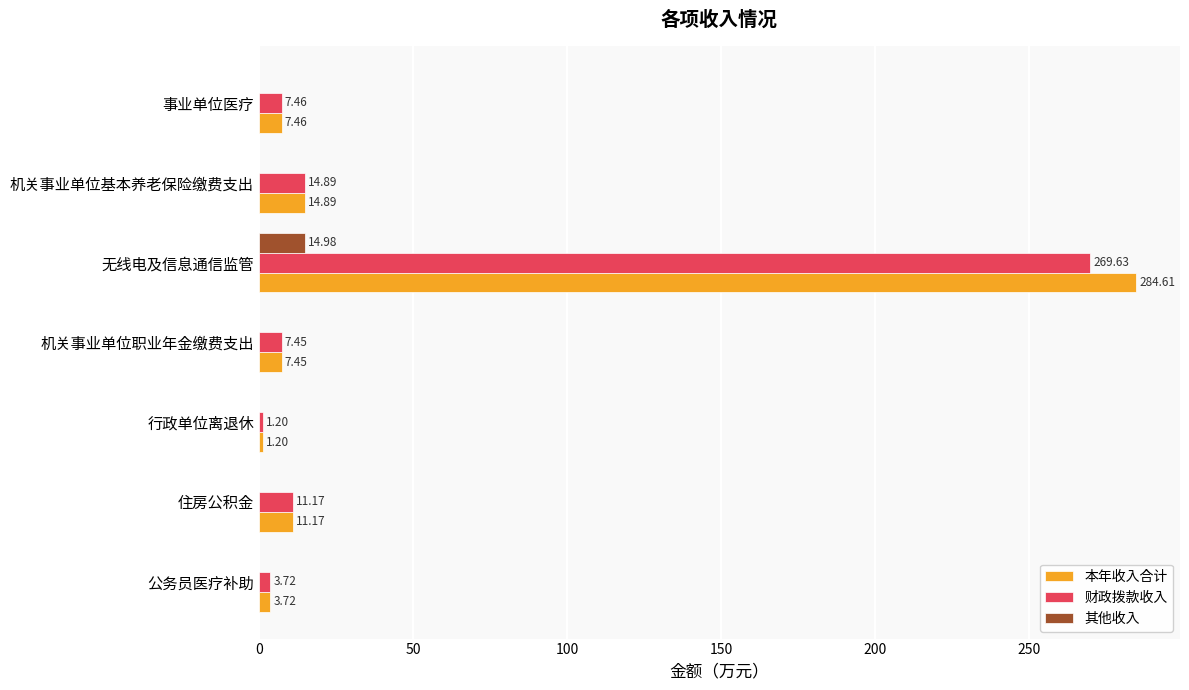

What are all the series names shown in the legend?

本年收入合计, 财政拨款收入, 其他收入